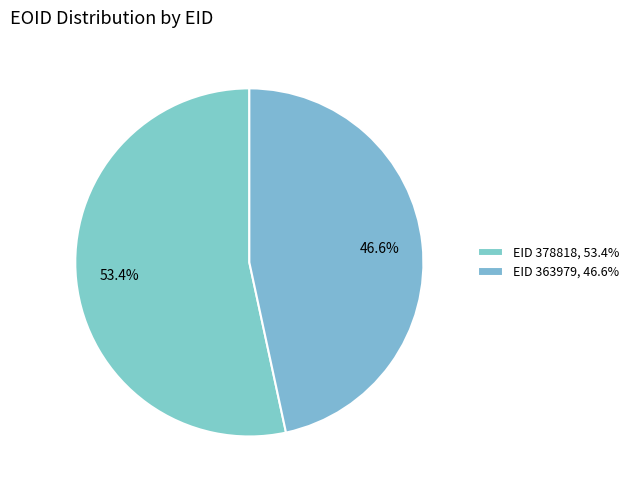

How many segments does this pie chart have?

2